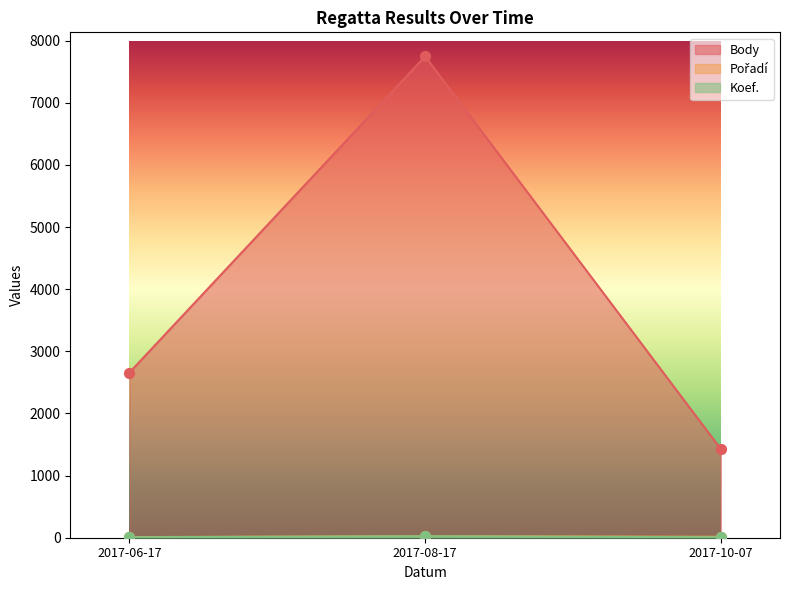

At how many categories does at least one series exceed 6315?

1